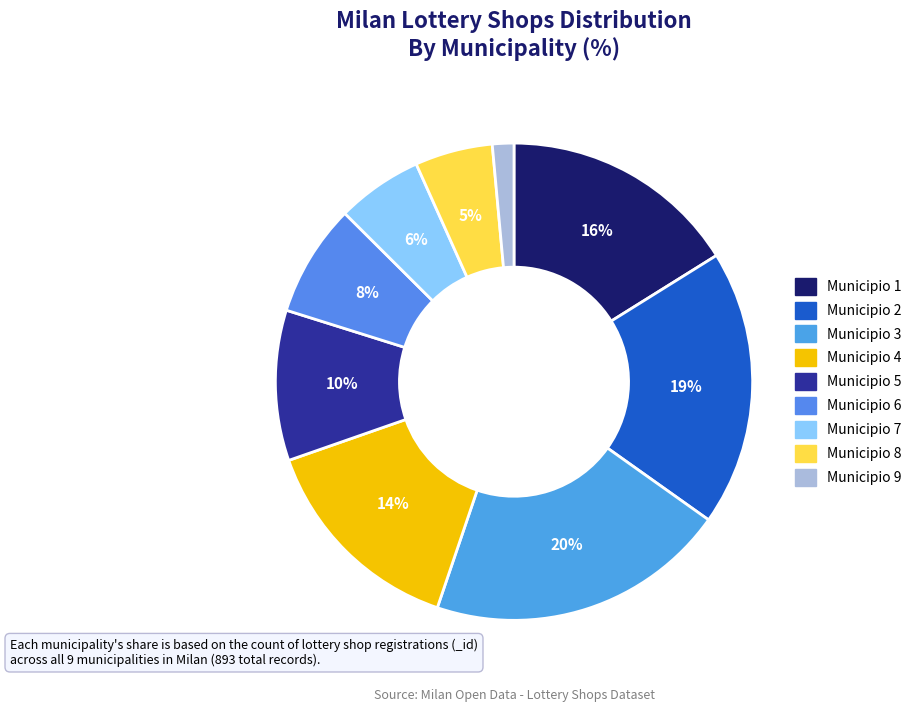

Count the number of slices in the pie.

9